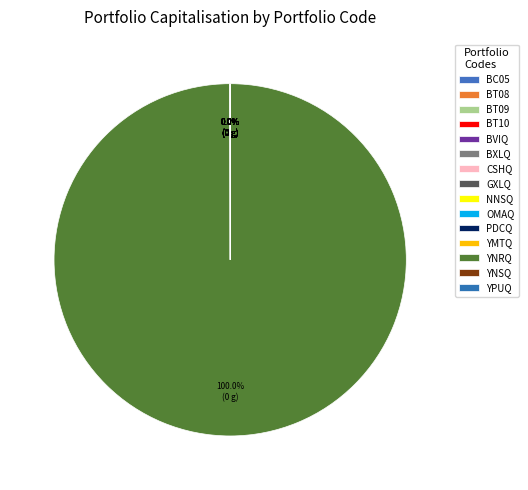

To the nearest percent, what is the difference between the largest and smallest slice percentages?

100%